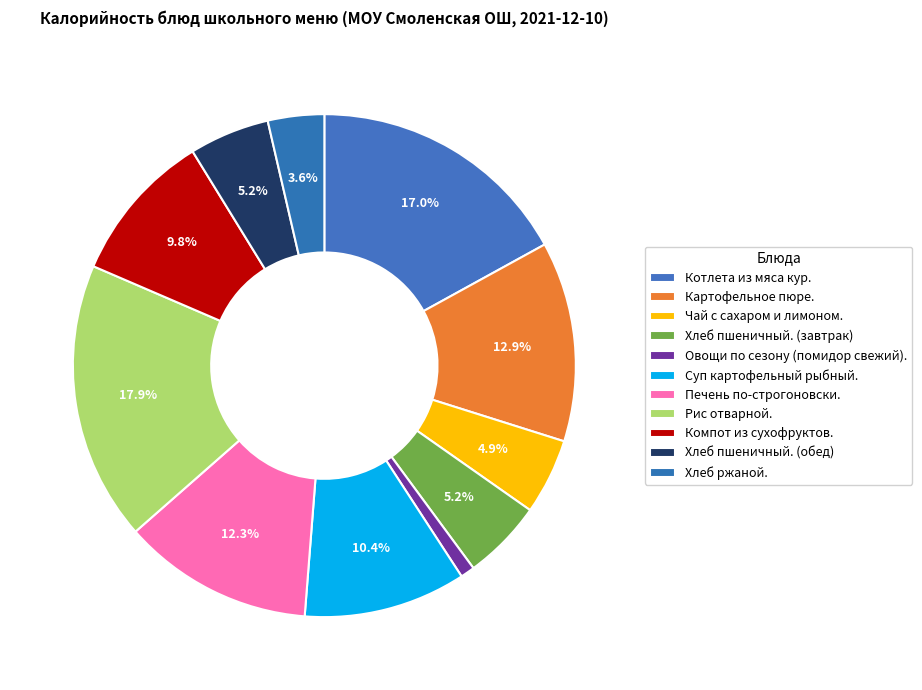

True or false: Суп картофельный рыбный. accounts for 10% of the total.

True